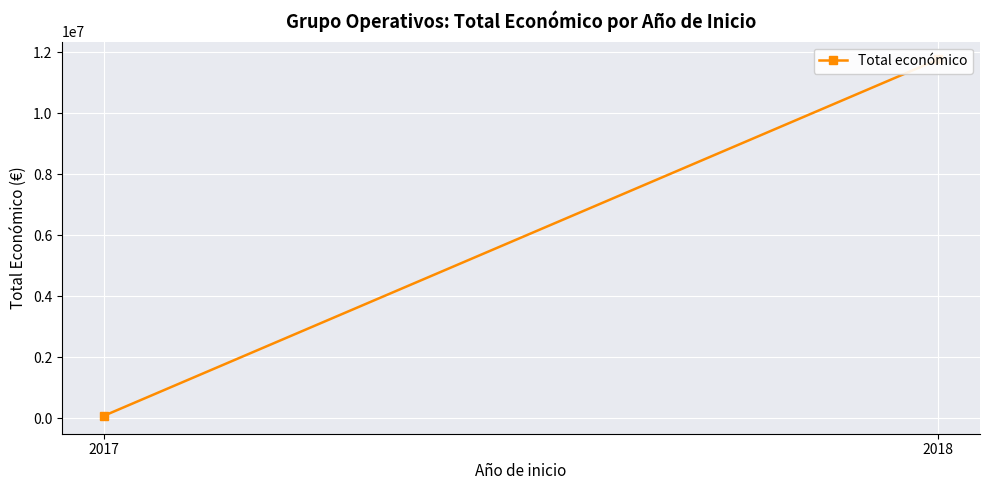

What is the value of the 2nd point from the left?

11759197